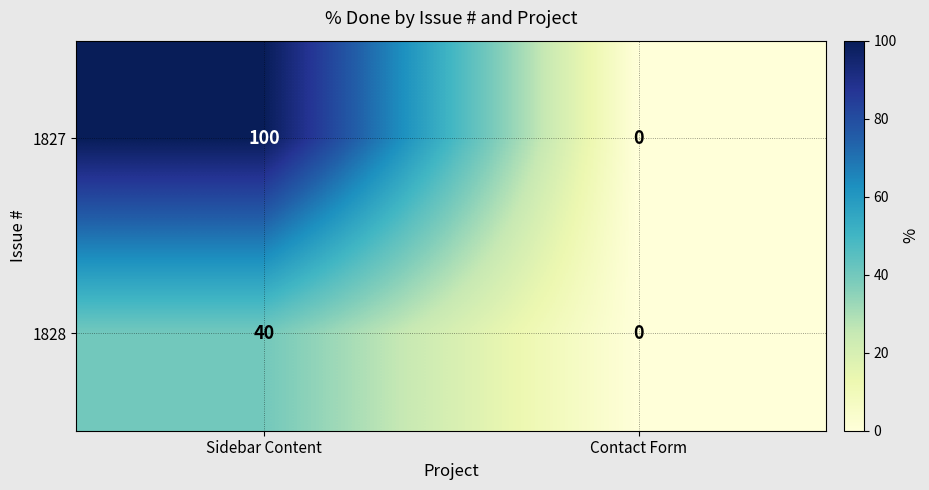

What is the maximum value shown in the chart?

100